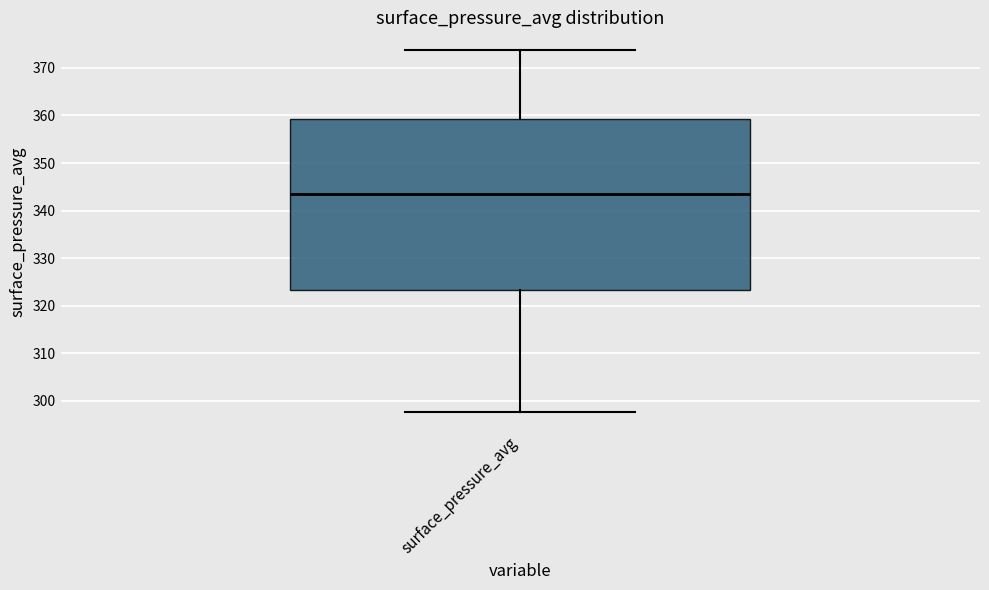

Read this box plot against the y-axis: the position of the median line, the range covered by the box, and the ends of both whiskers. The values are not printed on the chart, so give them approximately, as read against the axis.

median 343, box 323 to 359, whiskers 298 to 374